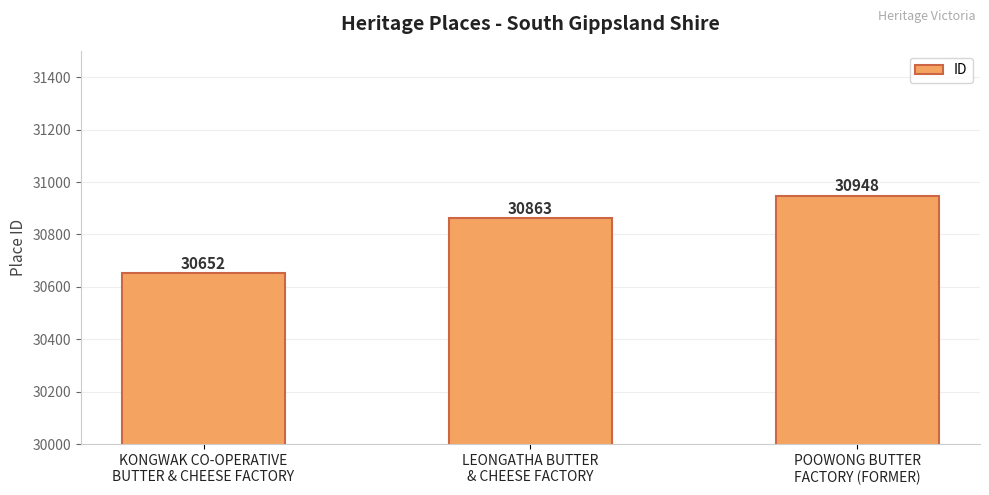

How many values are between 30652 and 30948?

3